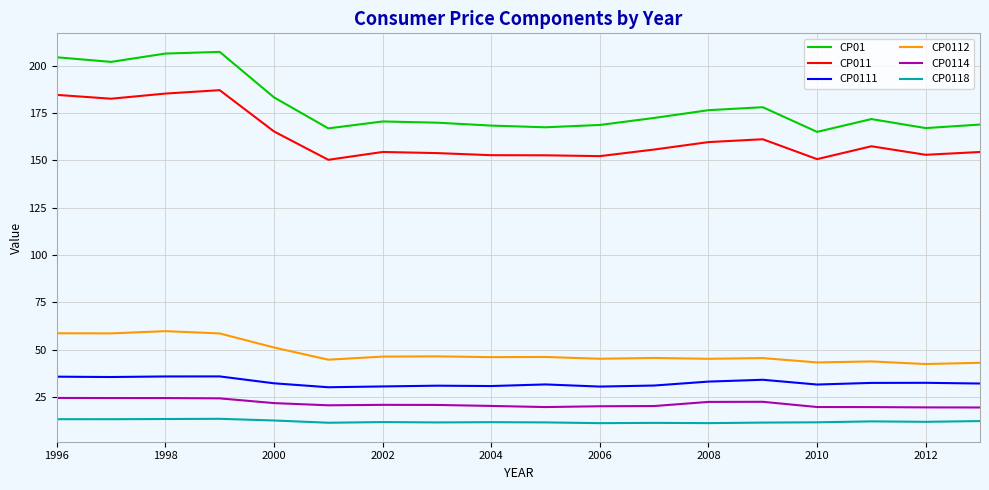

True or false: CP0112 has more than 0 points higher than both neighbors.

True